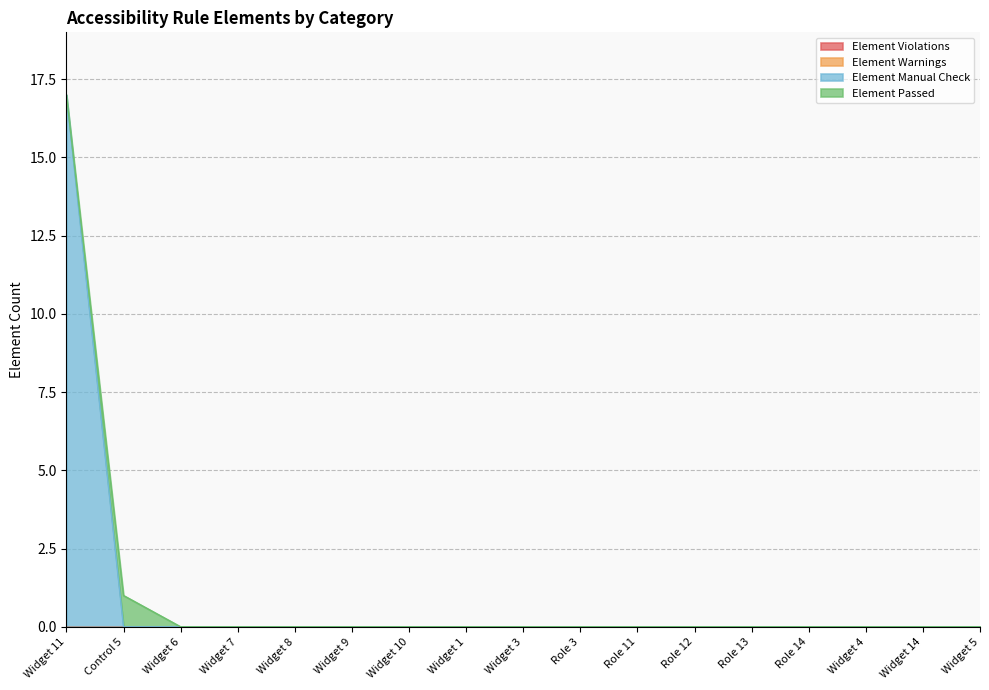

Is the value of Element Warnings at Widget 3 greater than the value of Element Violations at Widget 3?

No